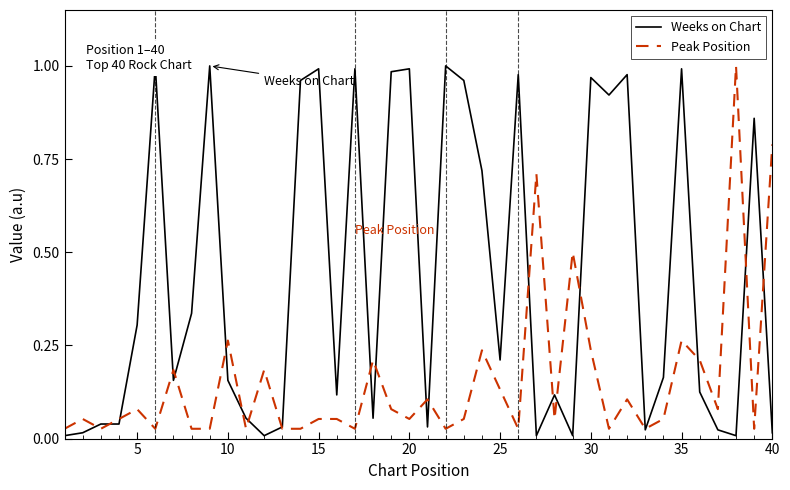

The value of Peak Position at 40 is 0.8. True or false?

True